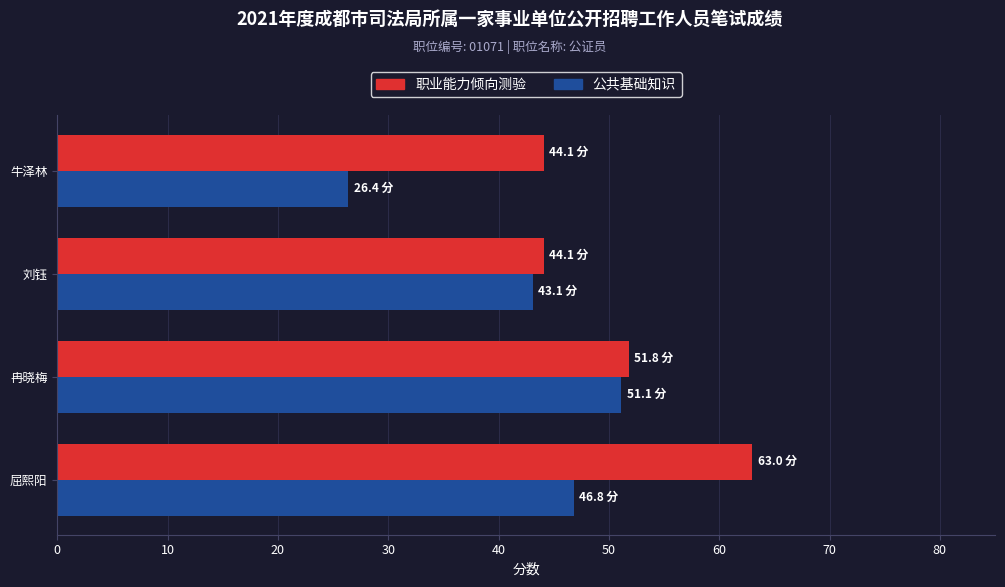

List the labels in order of 公共基础知识 value, largest first.

冉晓梅, 屈熙阳, 刘钰, 牛泽林